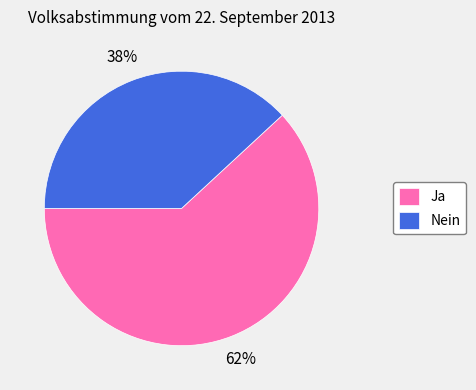

What is the majority slice?

Ja